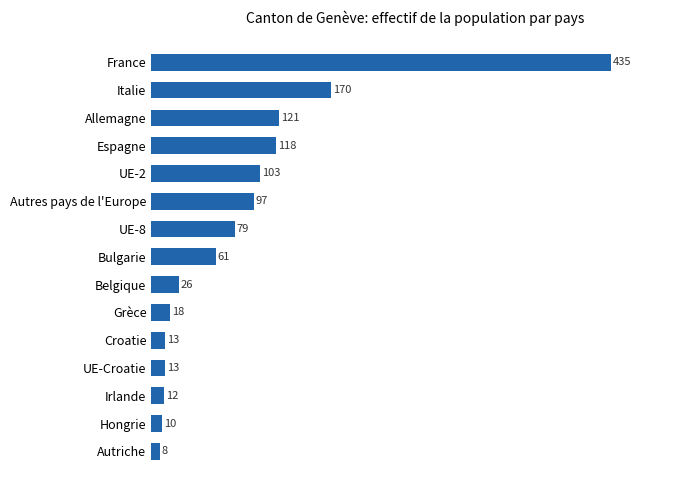

At which label is the value closest to 221?

Italie